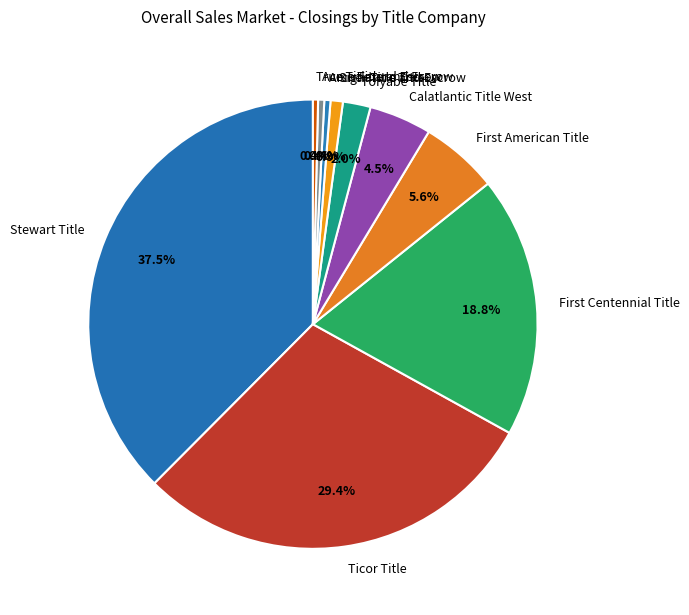

The Ticor Title slice represents 29% of the pie. True or false?

True